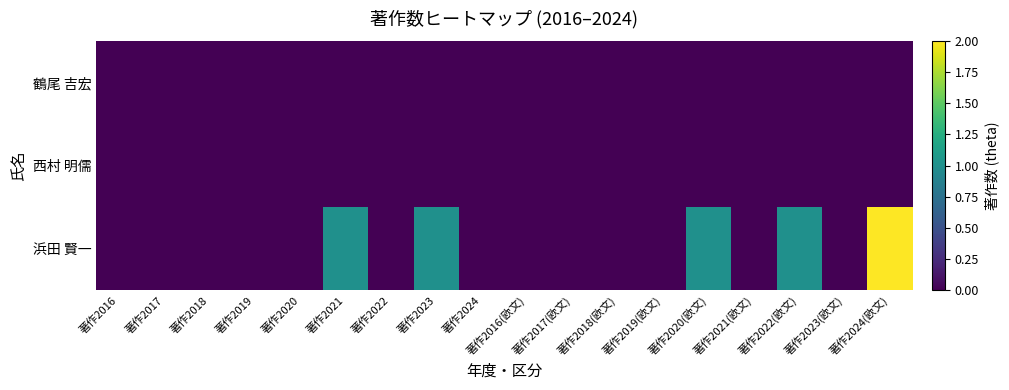

Reading left to right, extract all data points from this chart.

鶴尾 吉宏: 著作2016=0	著作2017=0	著作2018=0	著作2019=0	著作2020=0	著作2021=0	著作2022=0	著作2023=0	著作2024=0	著作2016(欧文)=0	著作2017(欧文)=0	著作2018(欧文)=0	著作2019(欧文)=0	著作2020(欧文)=0	著作2021(欧文)=0	著作2022(欧文)=0	著作2023(欧文)=0	著作2024(欧文)=0
西村 明儒: 著作2016=0	著作2017=0	著作2018=0	著作2019=0	著作2020=0	著作2021=0	著作2022=0	著作2023=0	著作2024=0	著作2016(欧文)=0	著作2017(欧文)=0	著作2018(欧文)=0	著作2019(欧文)=0	著作2020(欧文)=0	著作2021(欧文)=0	著作2022(欧文)=0	著作2023(欧文)=0	著作2024(欧文)=0
浜田 賢一: 著作2016=0	著作2017=0	著作2018=0	著作2019=0	著作2020=0	著作2021=1	著作2022=0	著作2023=1	著作2024=0	著作2016(欧文)=0	著作2017(欧文)=0	著作2018(欧文)=0	著作2019(欧文)=0	著作2020(欧文)=1	著作2021(欧文)=0	著作2022(欧文)=1	著作2023(欧文)=0	著作2024(欧文)=2